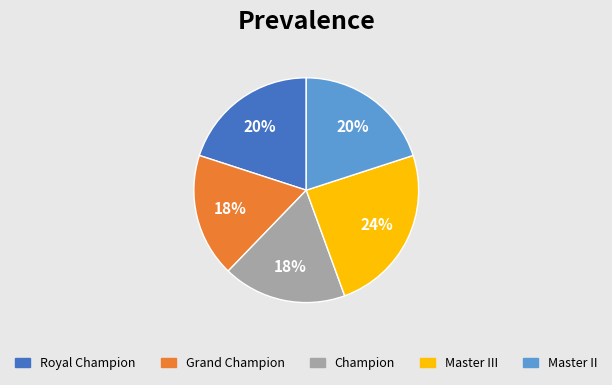

To the nearest percent, what is the average slice percentage?

20%